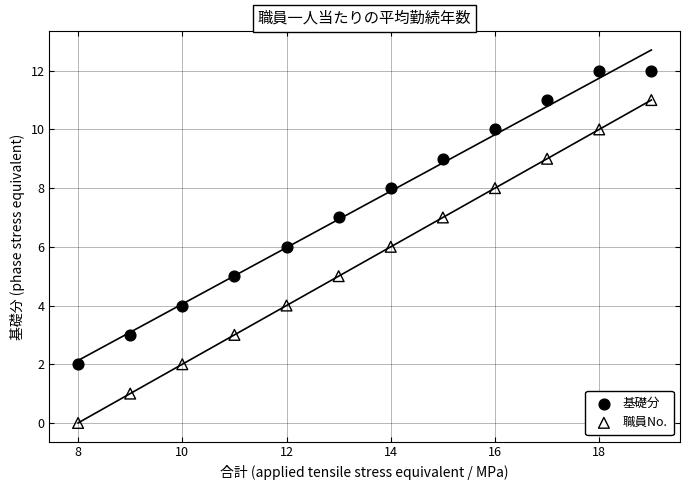

Which series reaches the minimum Y coordinate?

職員No.